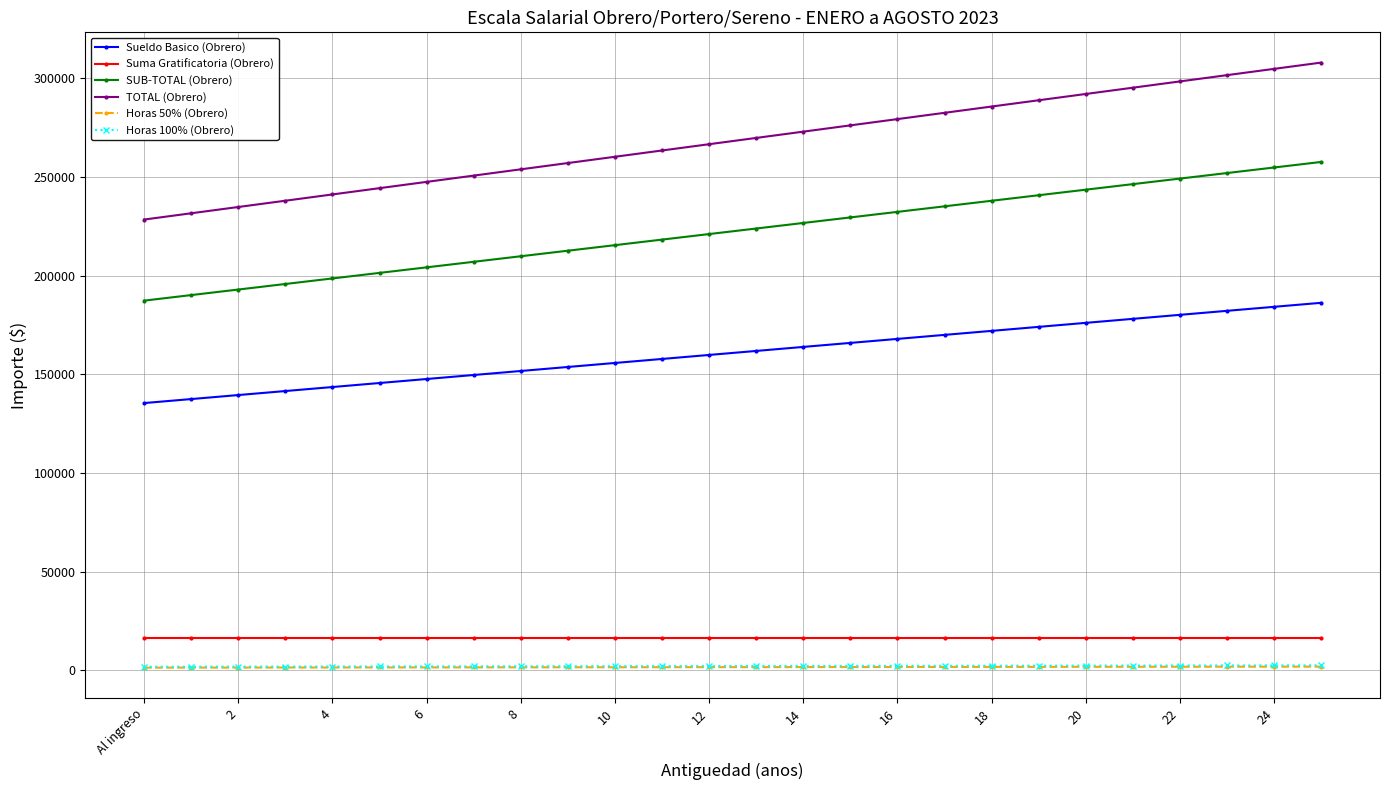

Which series has the largest total across all categories?

TOTAL (Obrero)